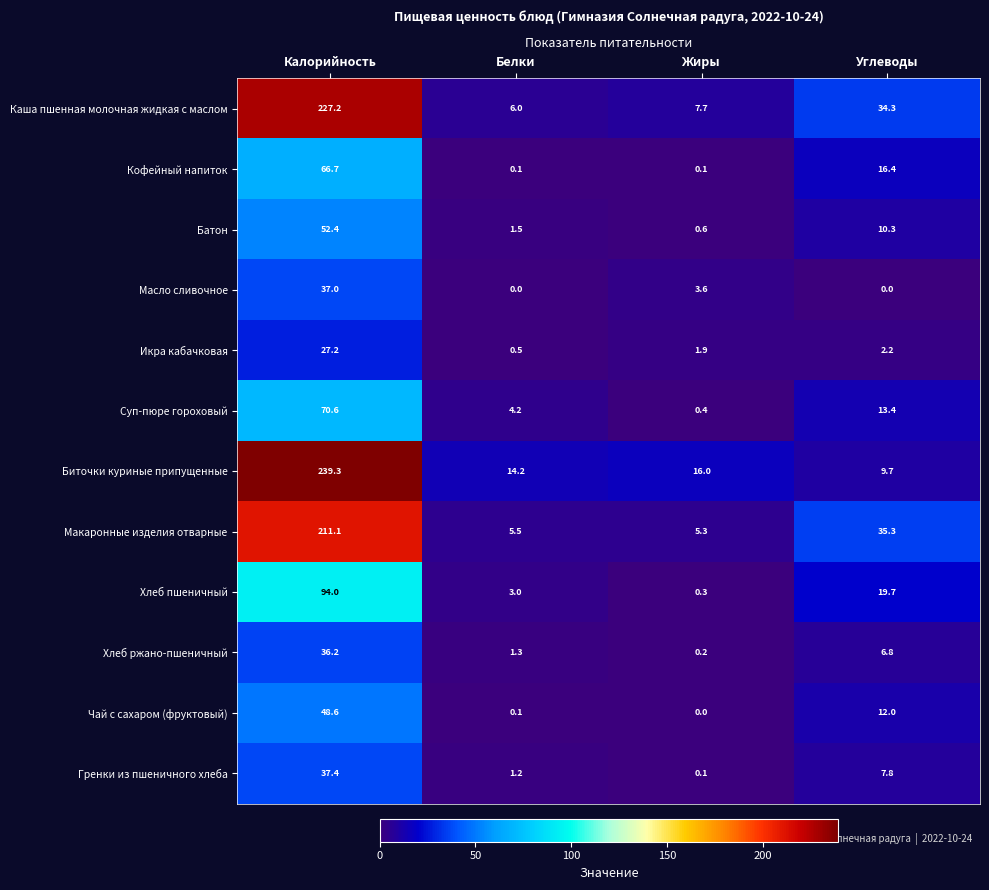

Rank the categories by Чай с сахаром (фруктовый) value from highest to lowest.

Калорийность, Углеводы, Белки, Жиры